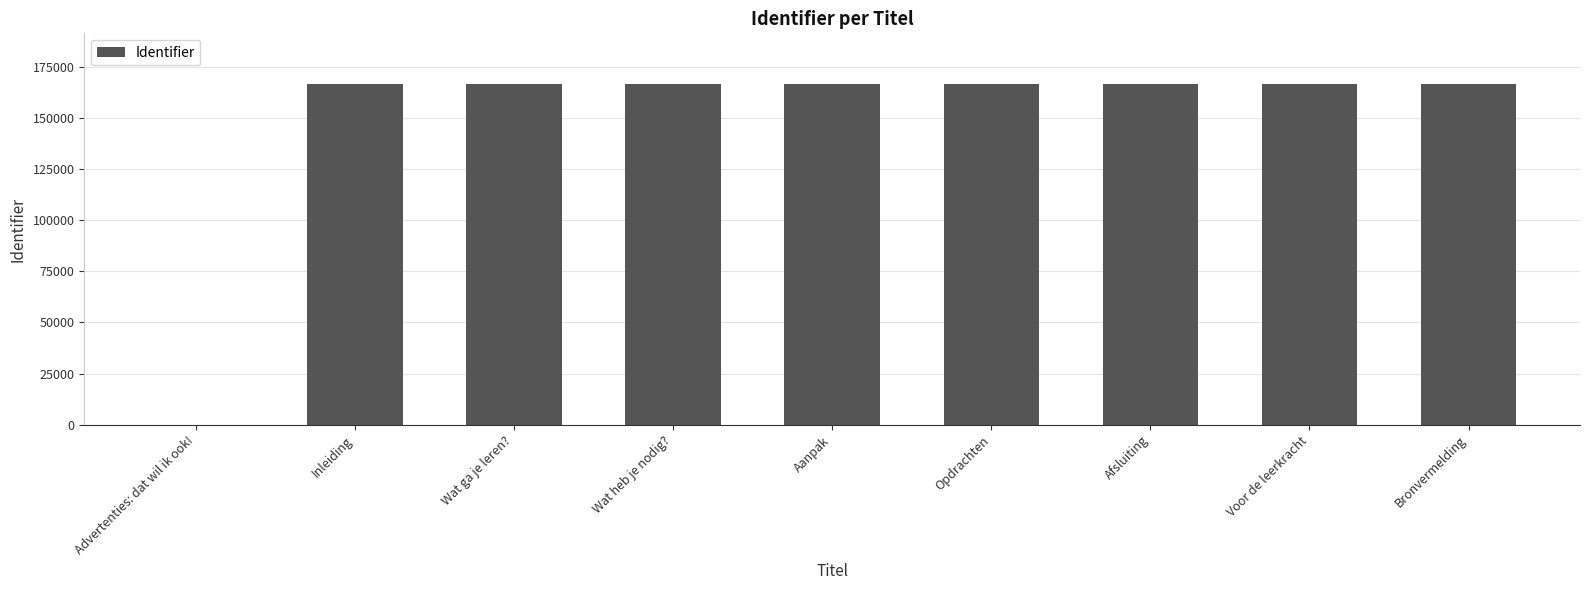

What is the ratio of the value at Inleiding to the value at Voor de leerkracht?

1.0